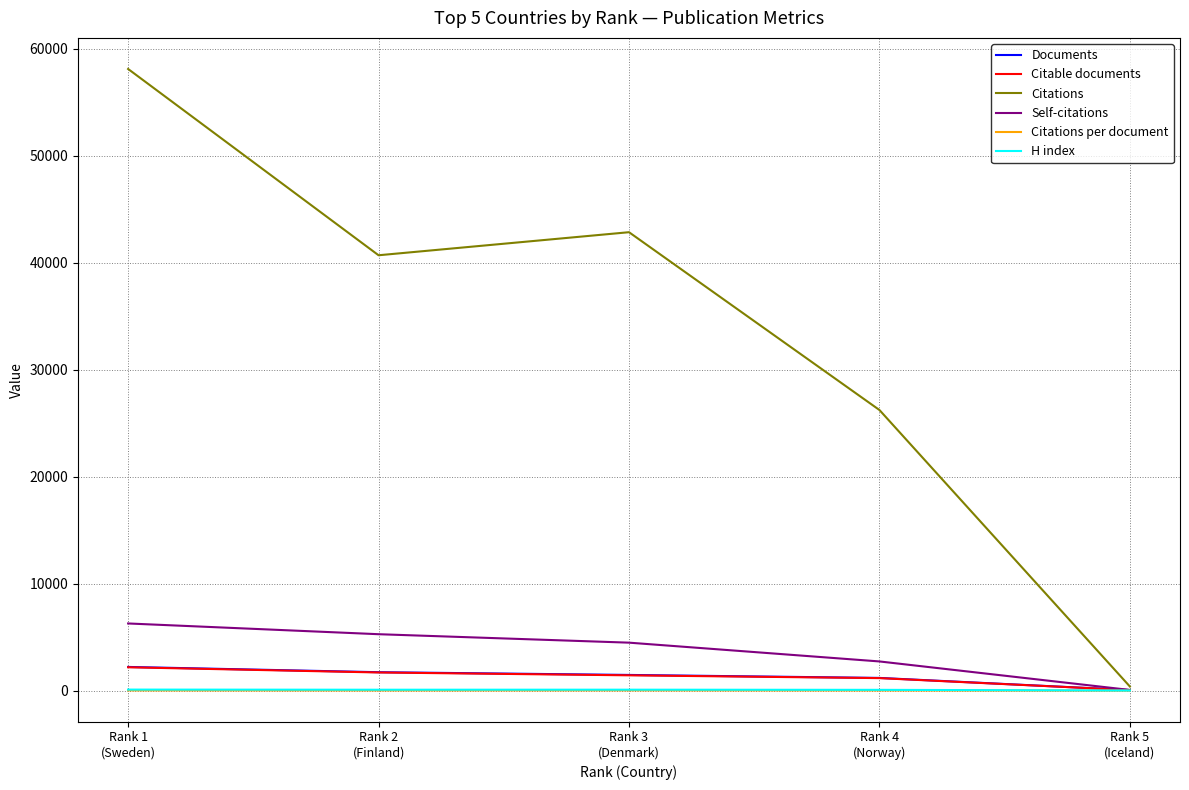

Which series has the largest range (max minus min)?

Citations